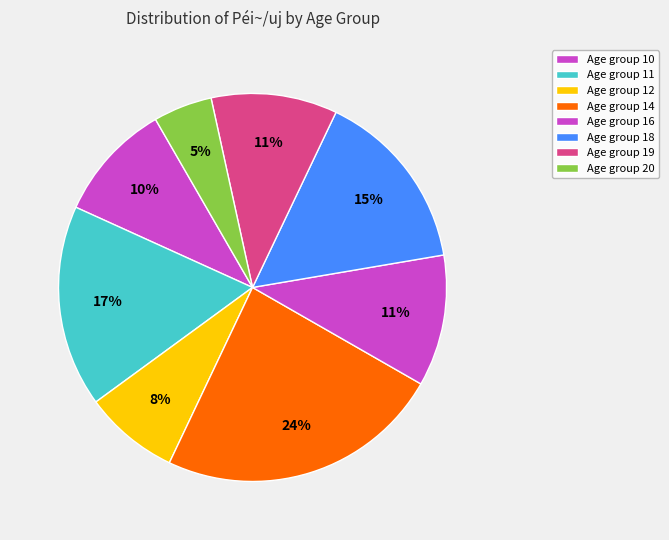

What is the smallest slice in the pie chart?

20